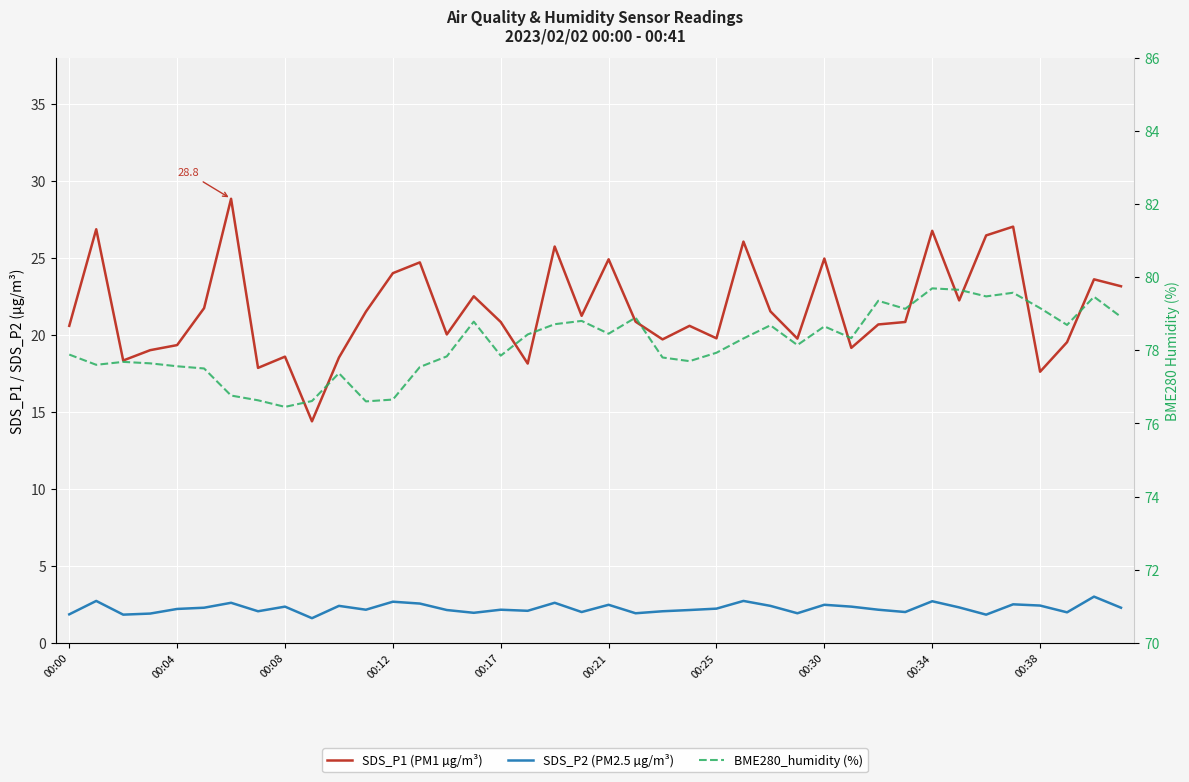

Count the number of categories in the chart.

40